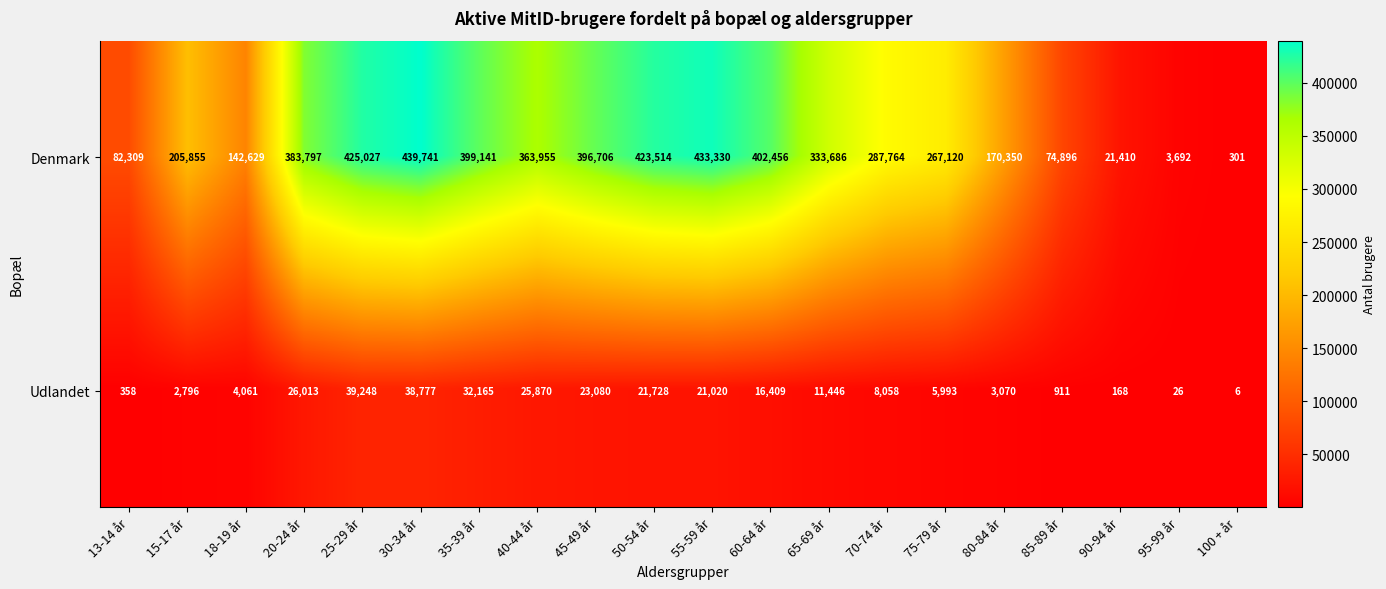

What is the sum of all Udlandet values?

281203